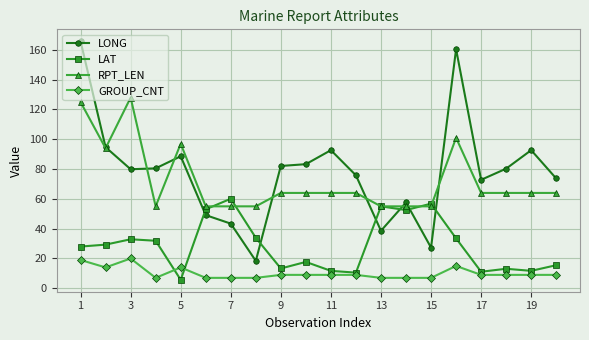

True or false: GROUP_CNT has more than 0 interior local peaks.

True